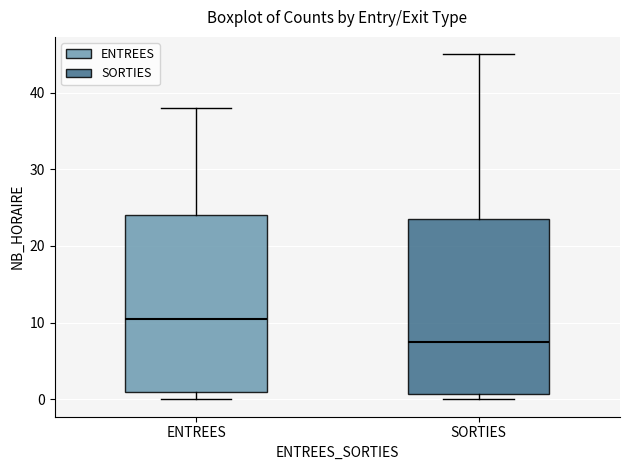

Reading left to right, transcribe this box plot: for each box, give where its median line is, the range the box spans, and where its two whiskers end, as read against the y-axis. The values are not printed on the chart, so give them approximately, as read against the axis.

ENTREES: median 11, box 1 to 24, whiskers 0 to 38
SORTIES: median 8, box 1 to 24, whiskers 0 to 45